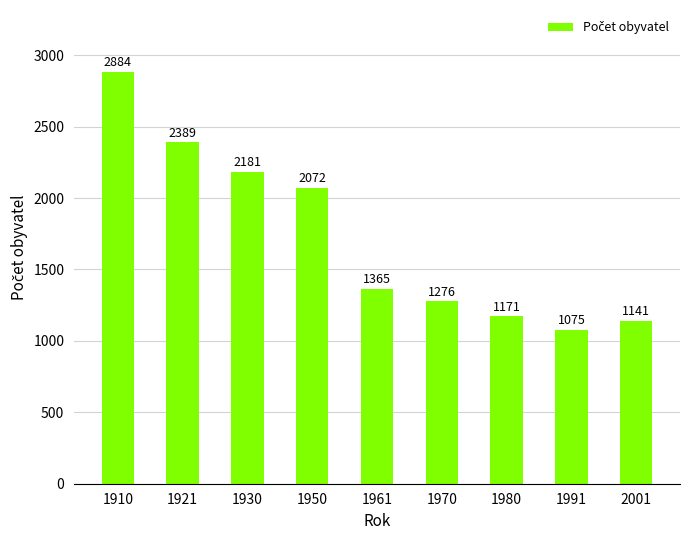

What value does the data have at 1970?

1276